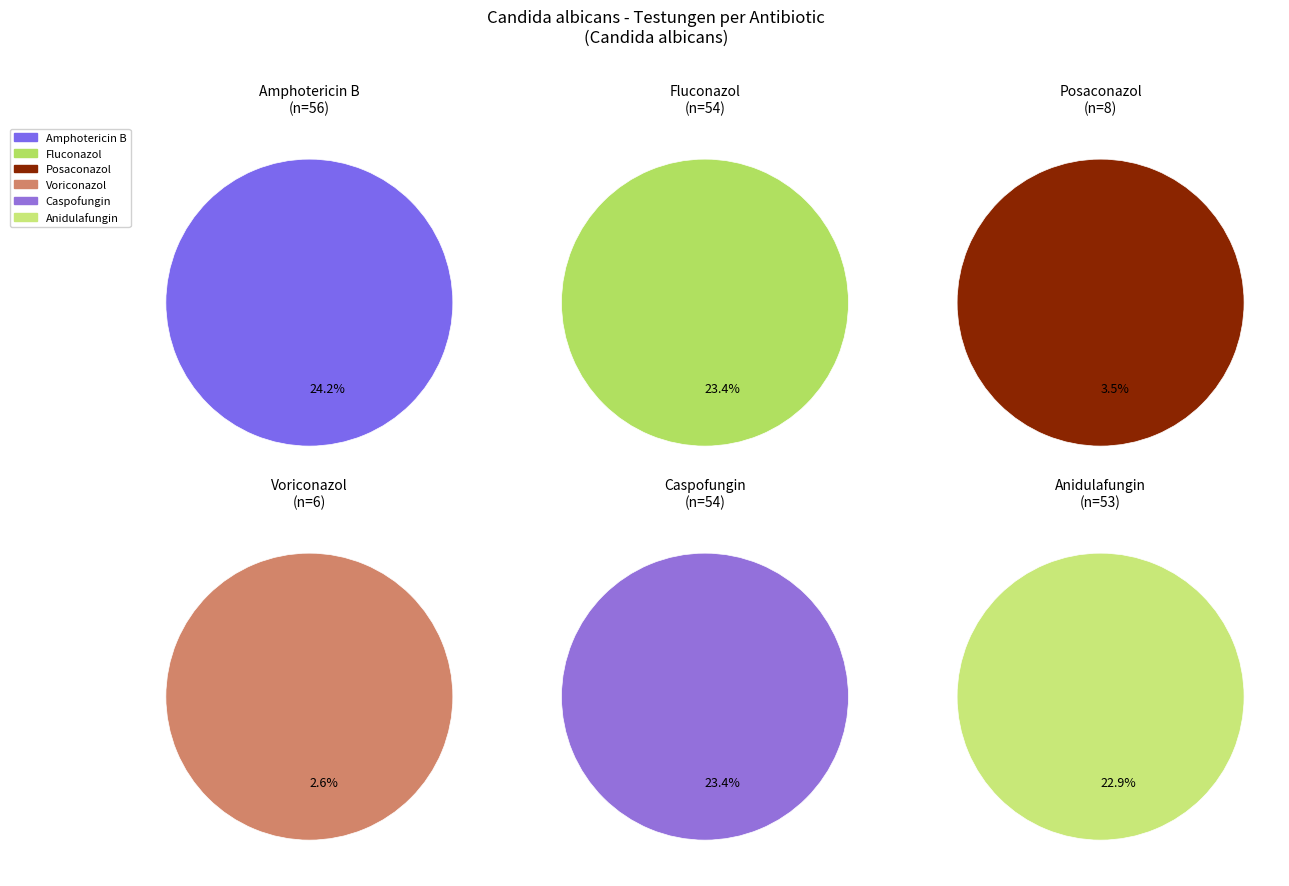

Is the sum of Fluconazol and Caspofungin greater than half?

No